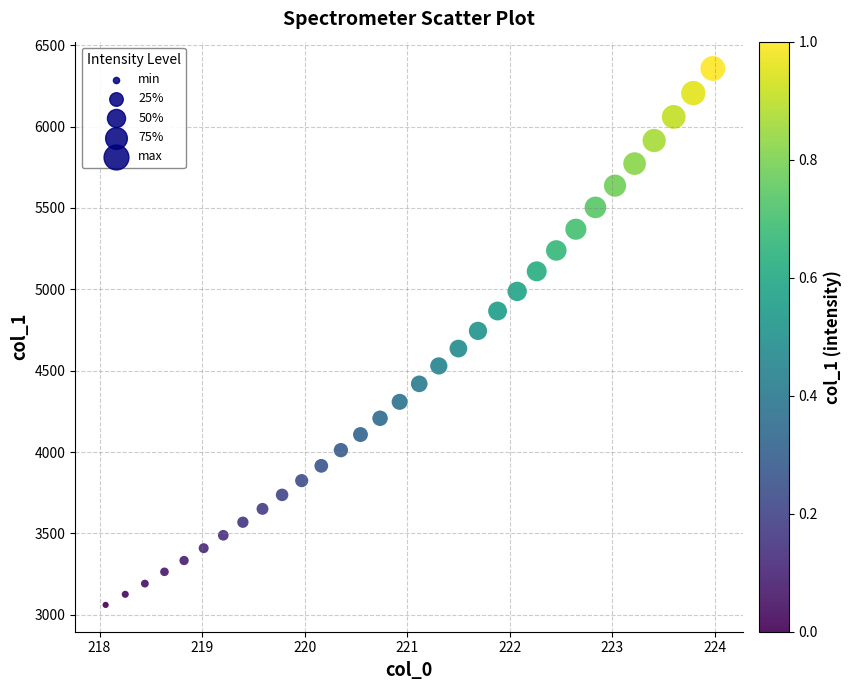

What is the range of Y values (max minus min)?

3295.6